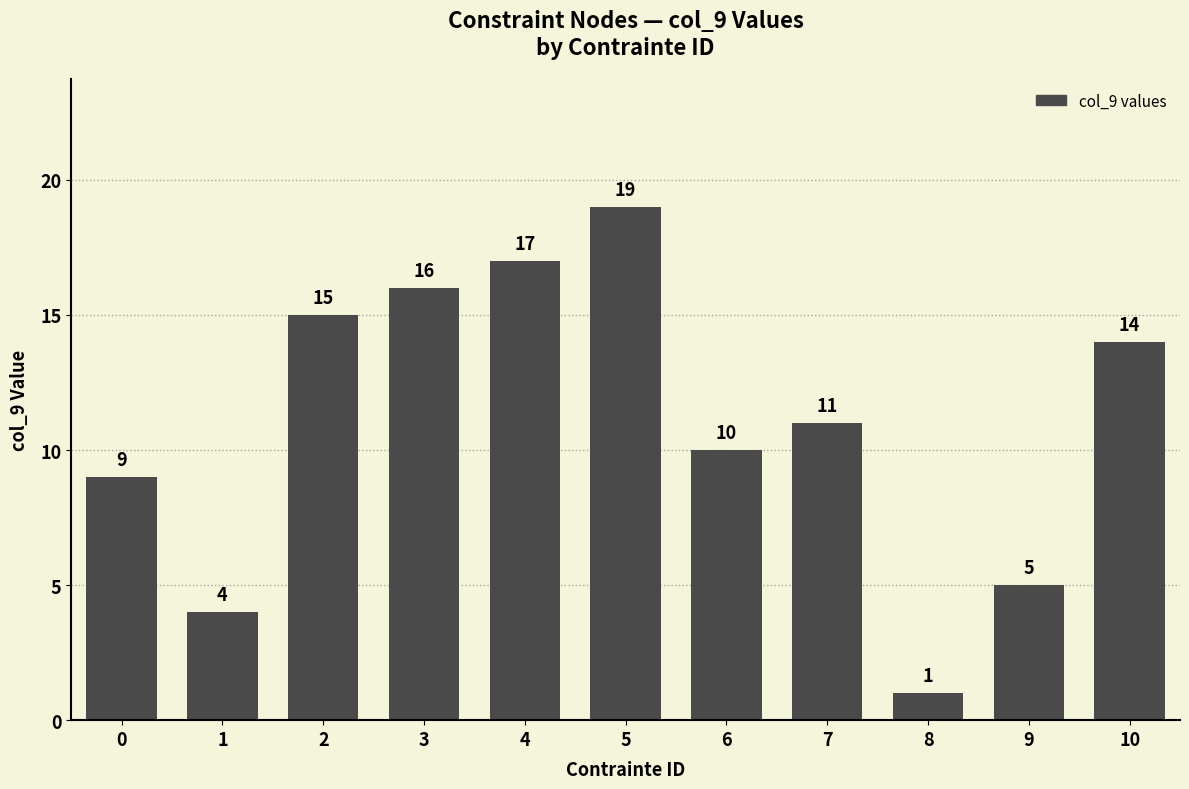

How many values are below 11?

5